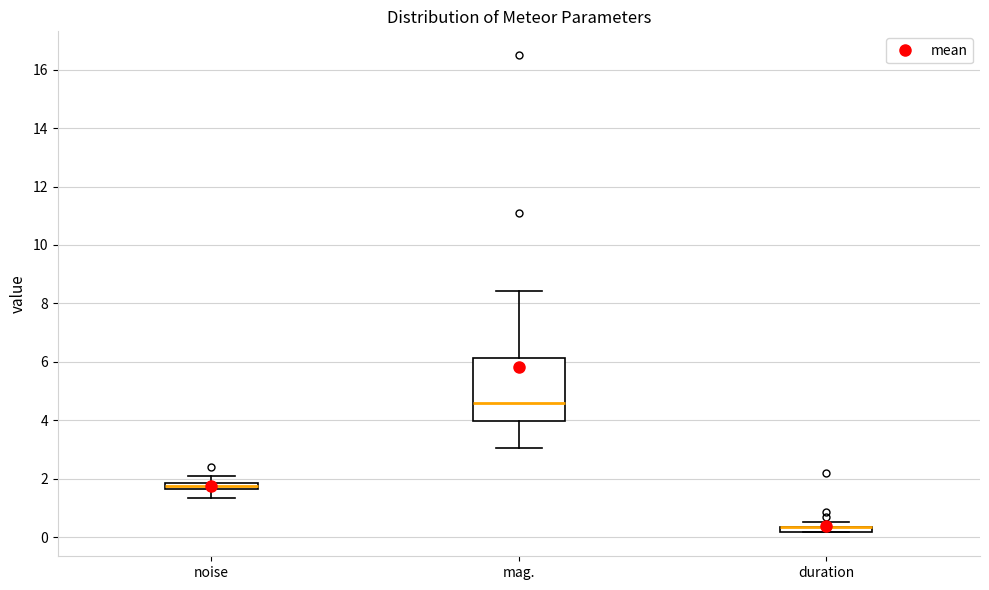

Which box is the tallest, from its lower edge to its upper edge?

mag.